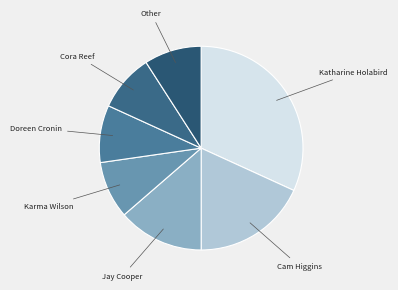

What is the ratio of the value at Other to the value at Katharine Holabird?

0.3